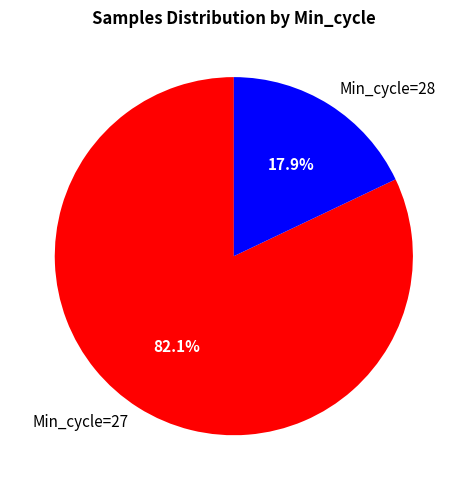

How many segments does this pie chart have?

2